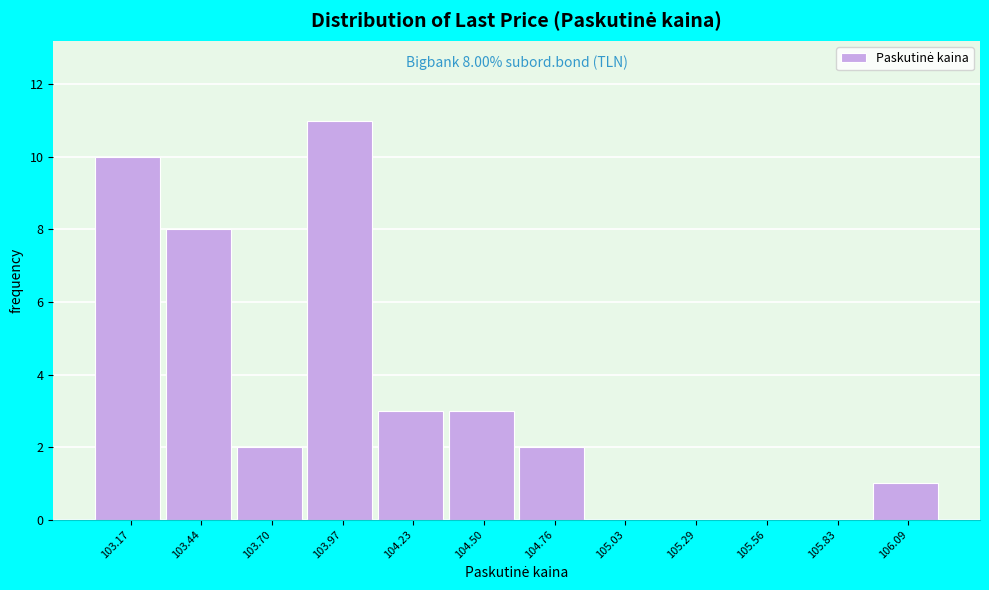

Reading left to right, list all the values displayed in this chart.

103.17=10	103.44=8	103.70=2	103.97=11	104.23=3	104.50=3	104.76=2	105.03=0	105.29=0	105.56=0	105.83=0	106.09=1